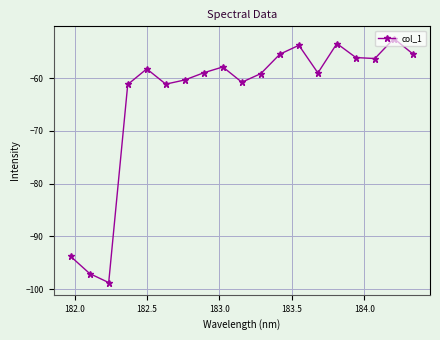

How many points are lower than both their immediate neighbors (excluding endpoints)?

5